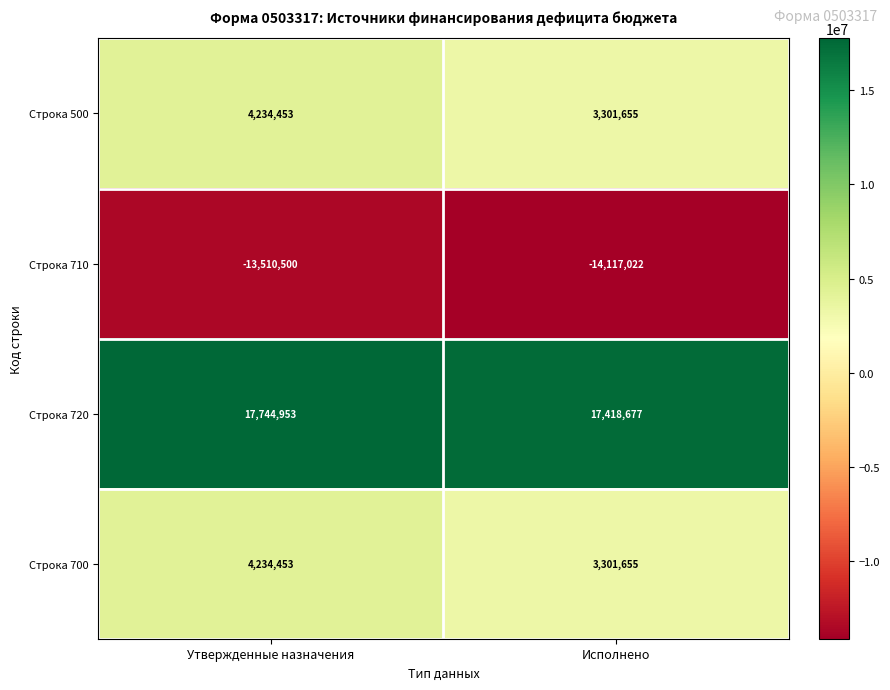

What is the difference between the maximum and minimum values in the Строка 500 series?

932798